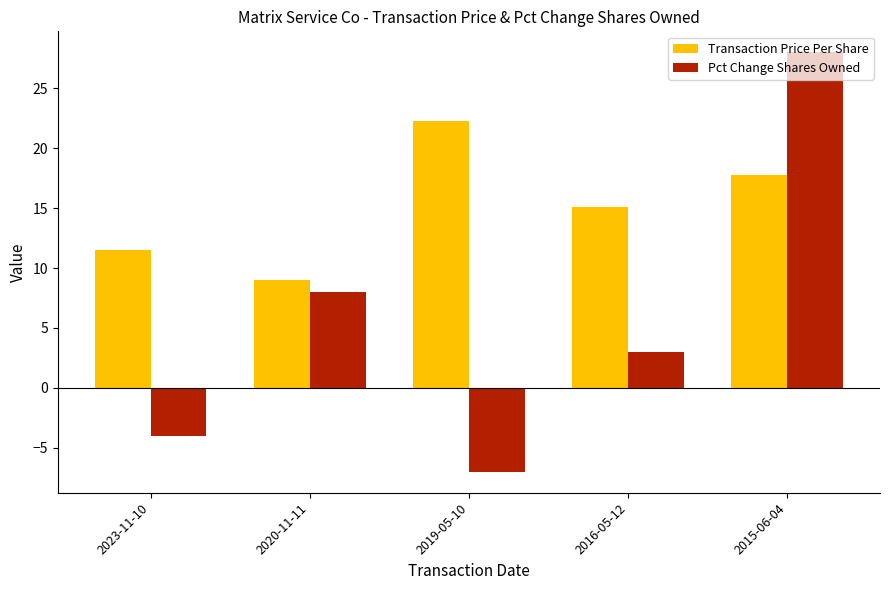

Are the bars horizontal?

No